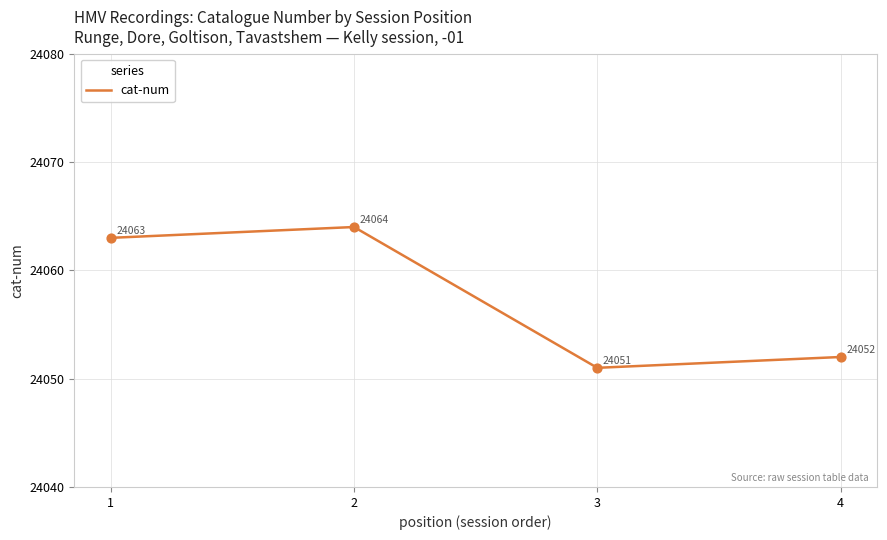

What is the ratio of the value at 4 to the value at 3?

1.0